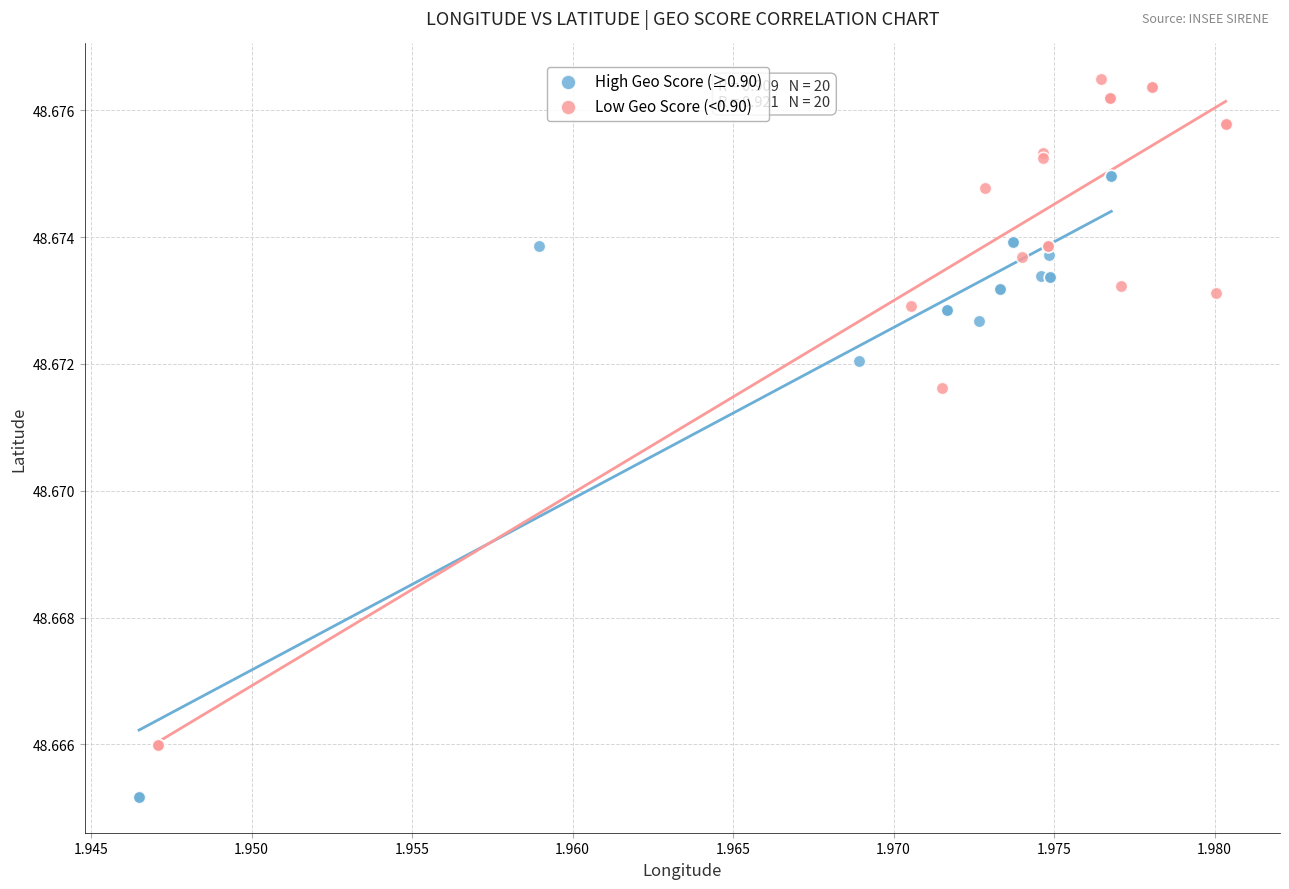

Which series has the widest spread of Y values?

Low Geo Score (<0.90)